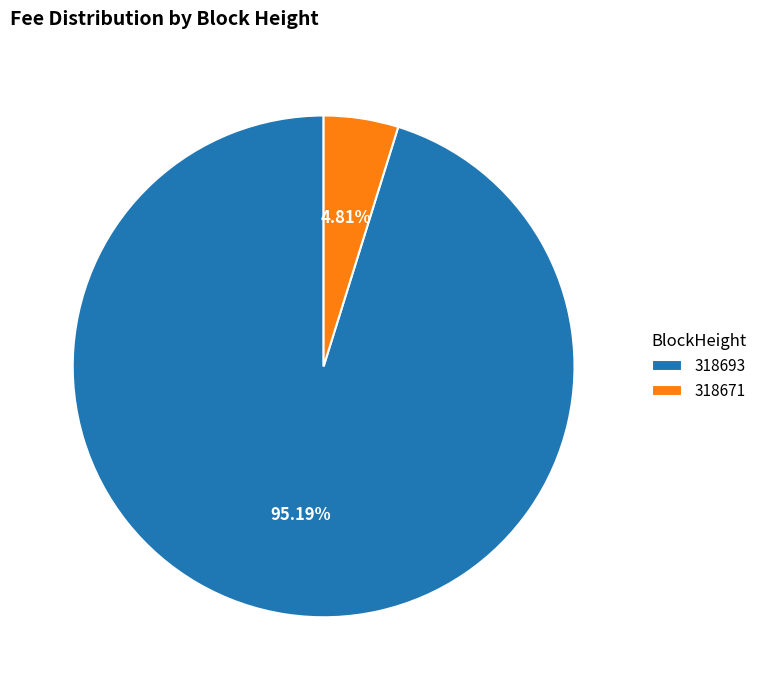

True or false: 318671 accounts for 5% of the total.

True